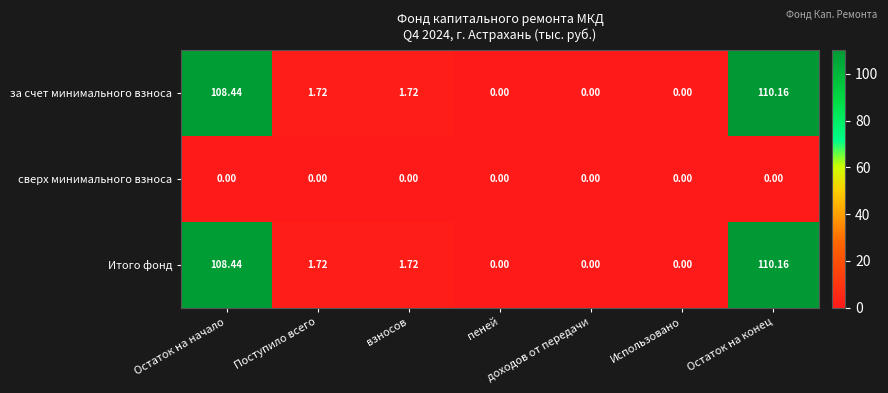

Which category has the highest value across all series?

Остаток на конец